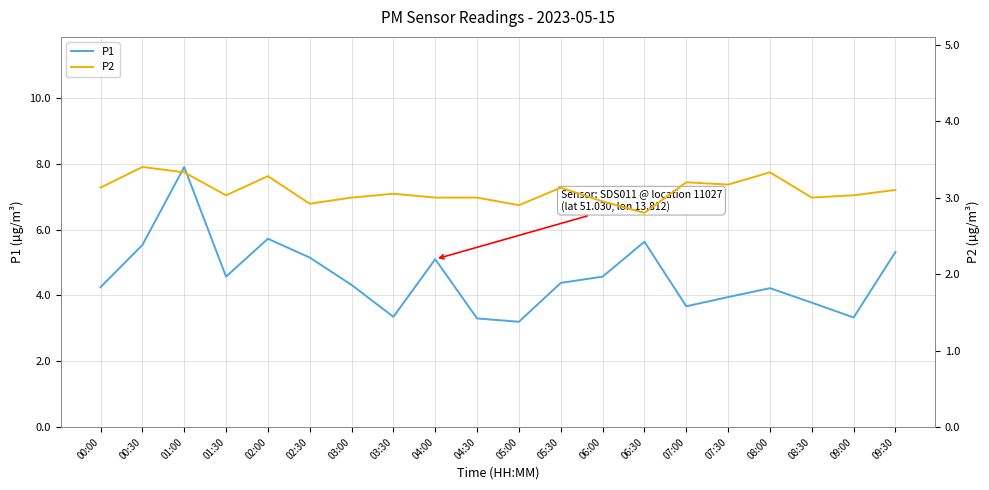

Rank the series by their maximum value, from lowest to highest.

P2, P1